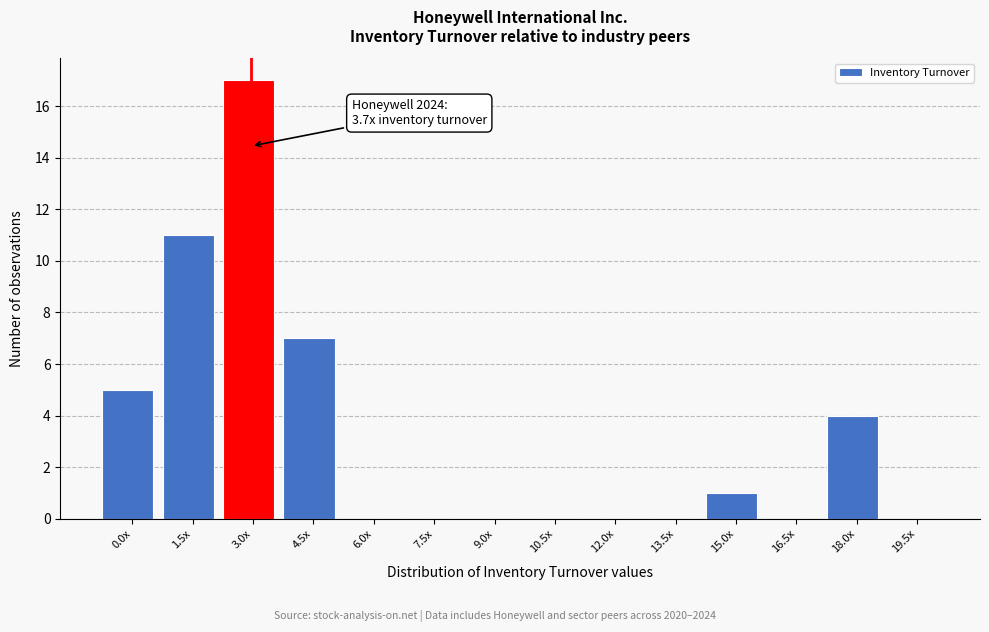

Reading left to right, list all the values displayed in this chart.

0.0x=5	1.5x=11	3.0x=17	4.5x=7	6.0x=0	7.5x=0	9.0x=0	10.5x=0	12.0x=0	13.5x=0	15.0x=1	16.5x=0	18.0x=4	19.5x=0